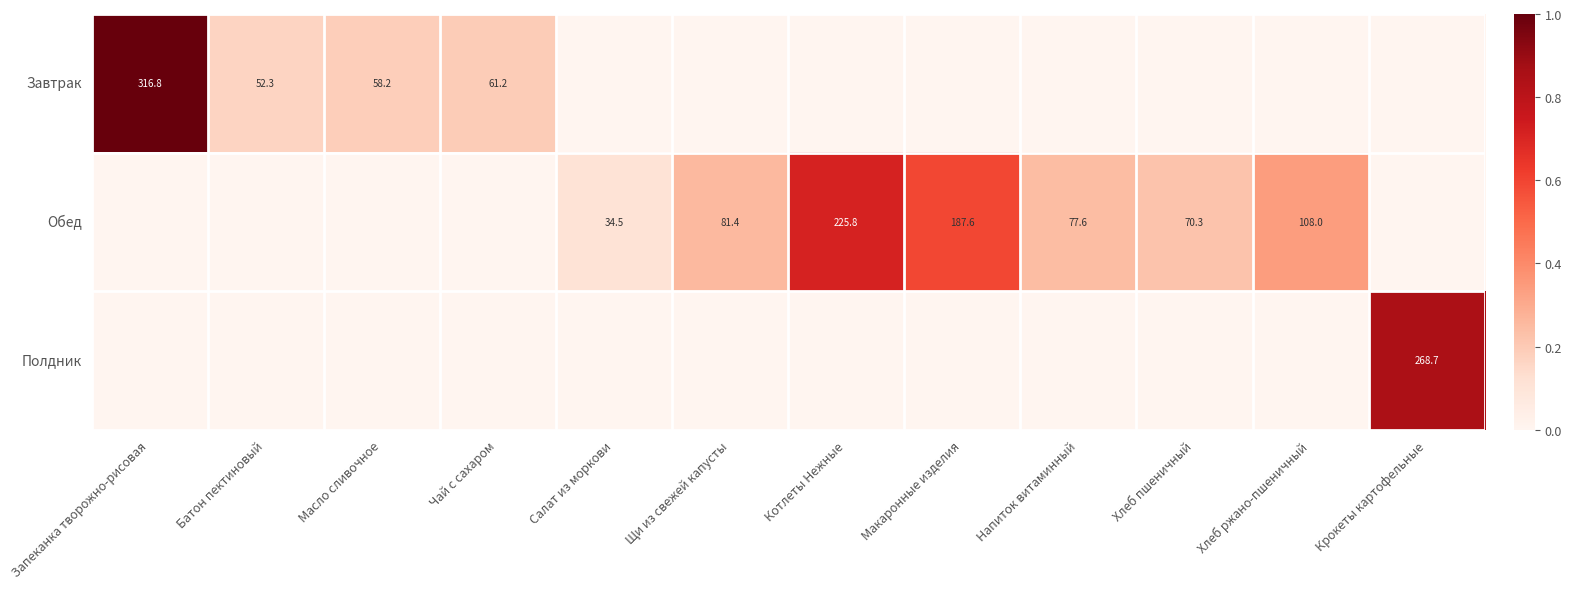

True or false: Обед has a value of 47.5 at Салат из моркови.

False